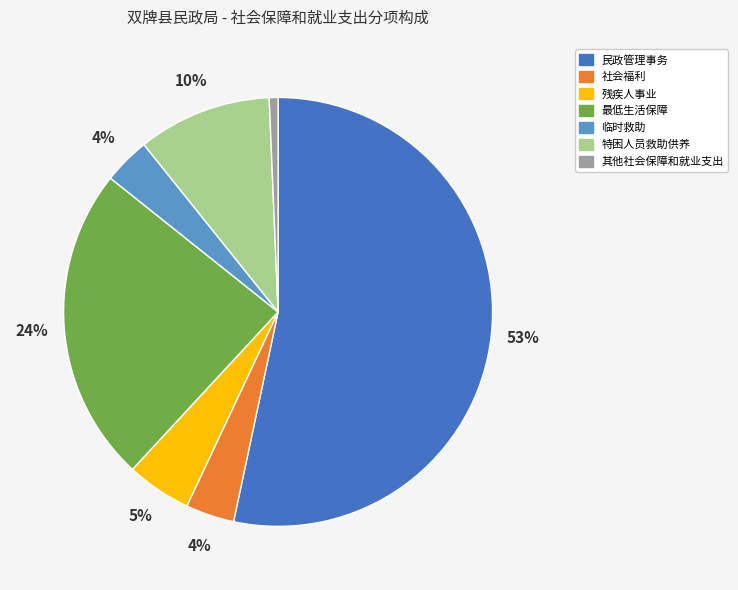

Is it true that 特困人员救助供养 is 18% of the pie?

False